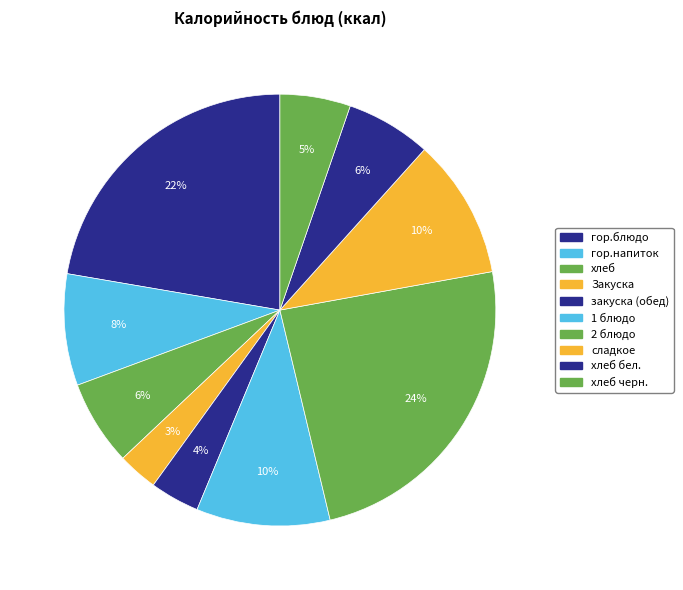

What portion of the pie excludes гор.блюдо?

77.7%